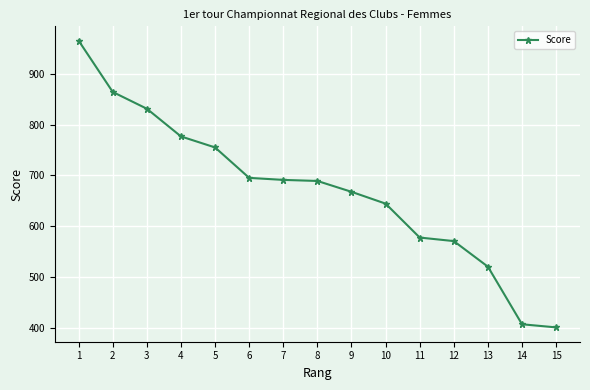

How many data points does each series have?

15